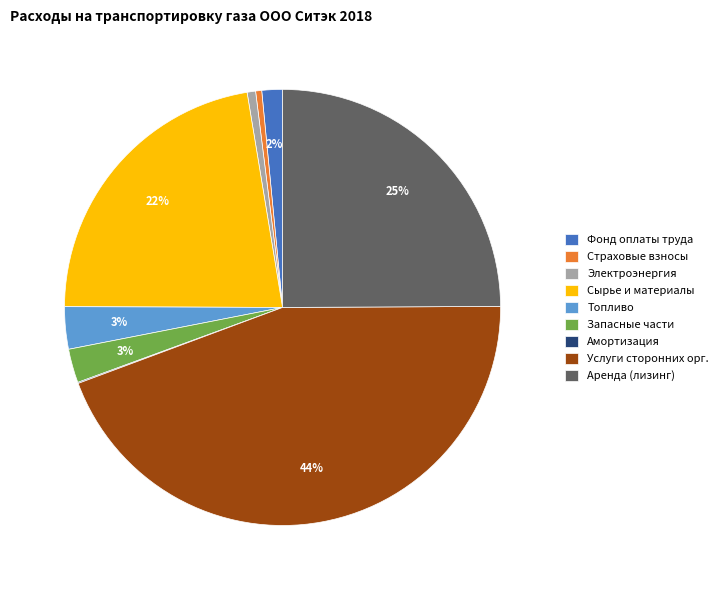

Is it true that Аренда (лизинг) is 33% of the pie?

False